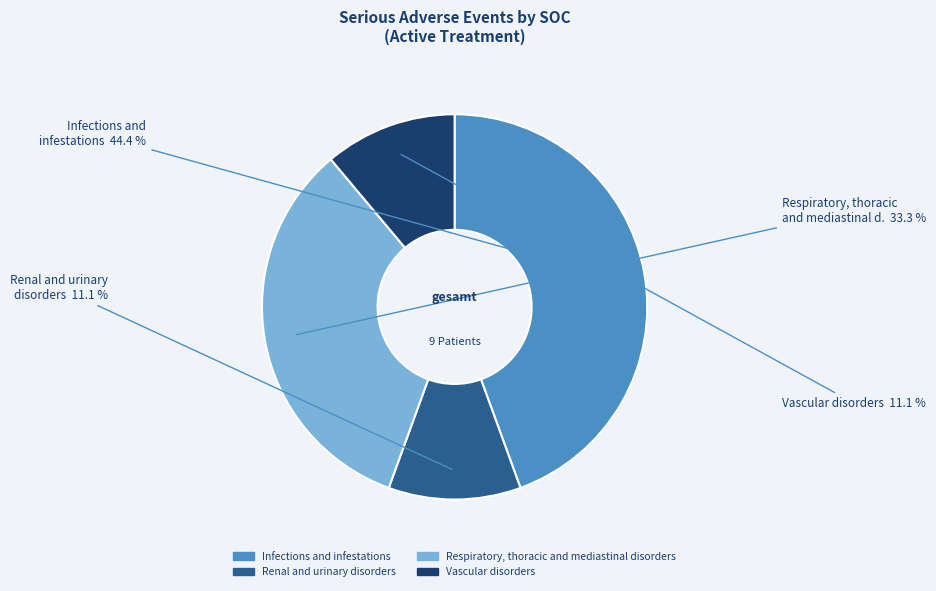

Count the number of slices in the pie.

4